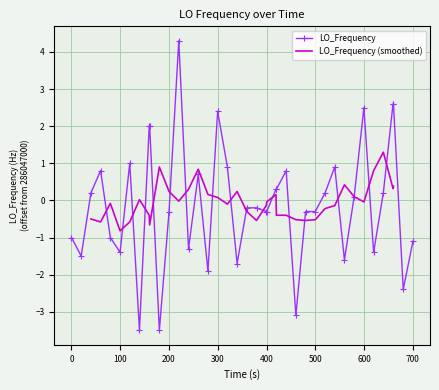

How many positive values does the LO_Frequency series have?

19